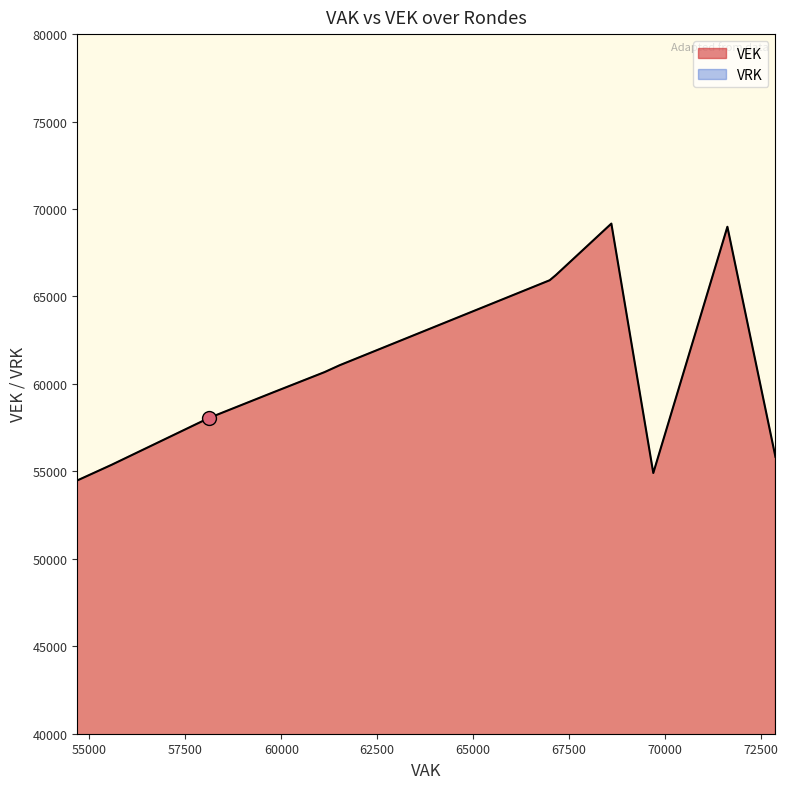

Rank the series by their maximum value, from lowest to highest.

VRK, VEK, VAK